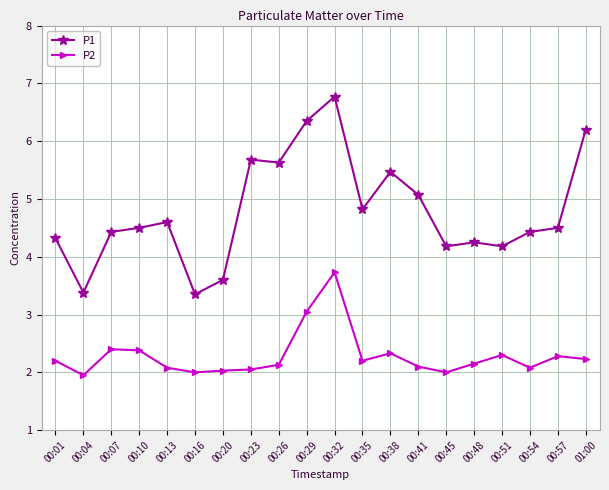

What is the value of the P1 point at the 2nd from the left?

3.4